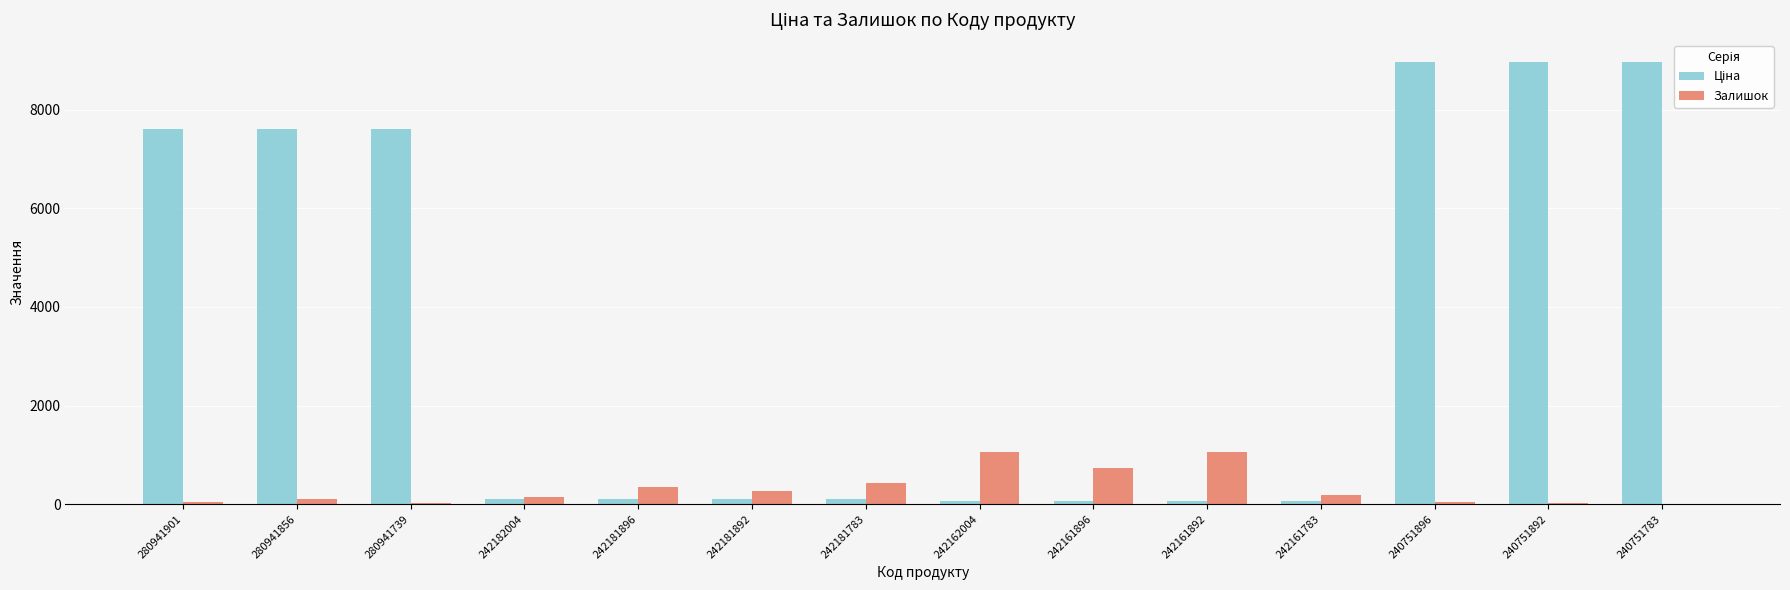

What is the maximum value shown in the chart?

8966.9